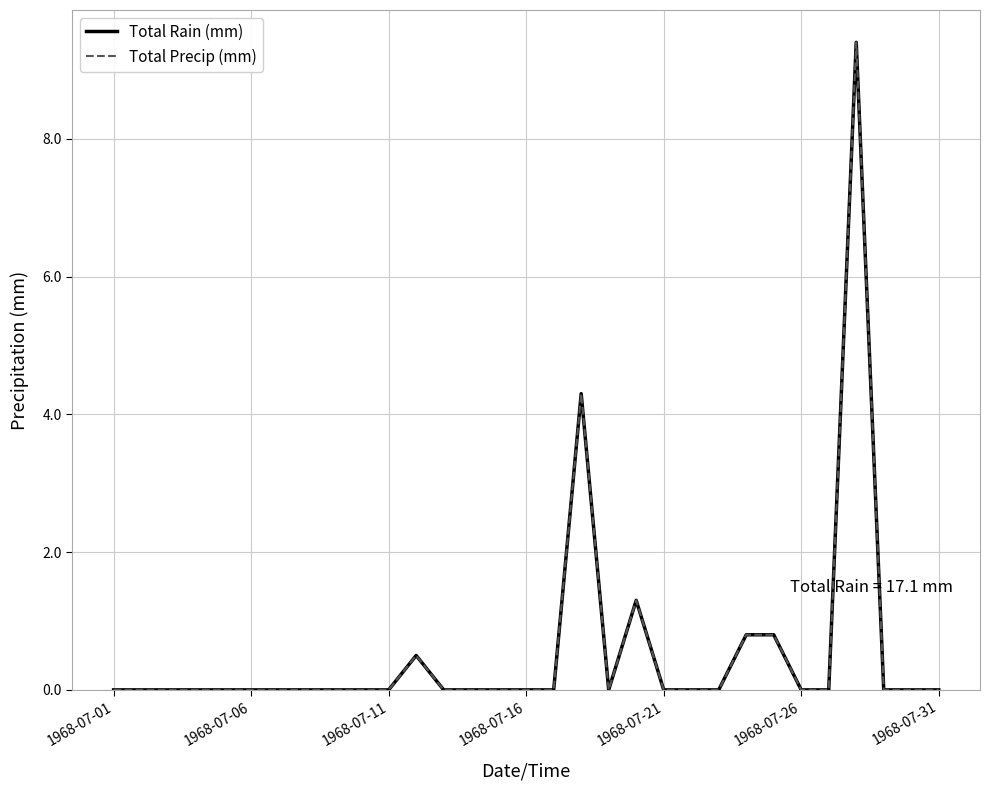

Which series has the largest total across all categories?

Total Rain (mm)